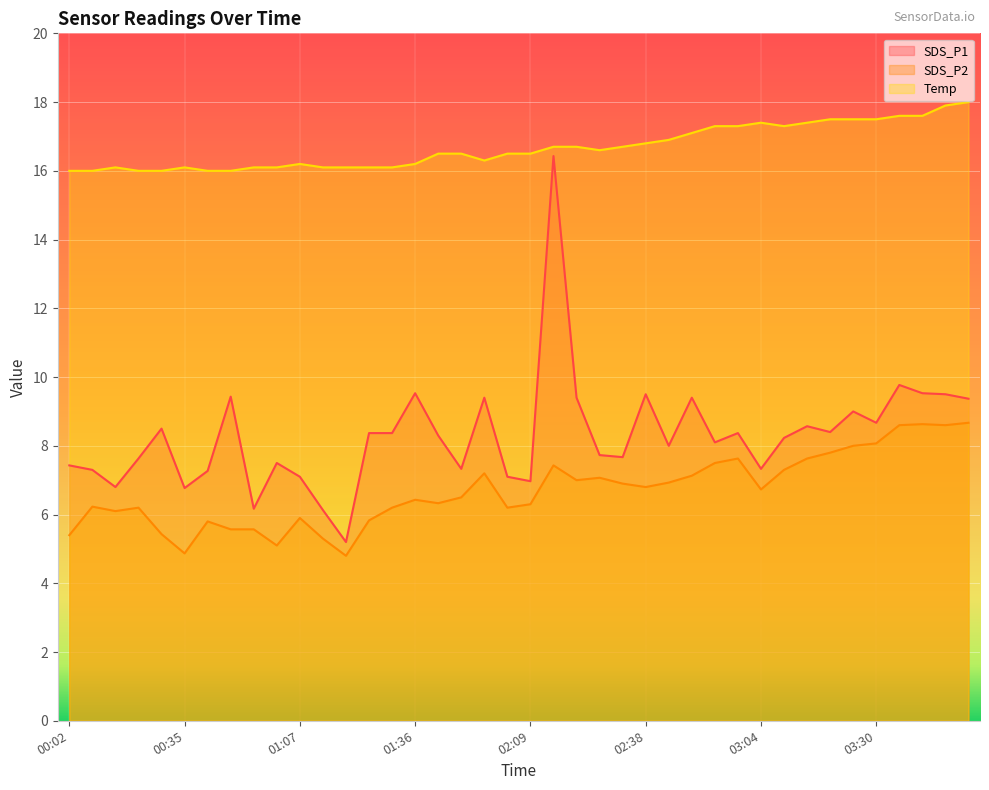

Reading left to right, transcribe all the data shown in this chart.

SDS_P1: 7.4	7.3	6.8	7.6	8.5	6.8	7.3	9.4	6.2	7.5	7.1	6.1	5.2	8.4	8.4	9.5	8.3	7.3	9.4	7.1	7.0	16.4	9.4	7.7	7.7	9.5	8.0	9.4	8.1	8.4	7.3	8.2	8.6	8.4	9.0	8.7	9.8	9.5	9.5	9.4
SDS_P2: 5.4	6.2	6.1	6.2	5.4	4.9	5.8	5.6	5.6	5.1	5.9	5.3	4.8	5.8	6.2	6.4	6.3	6.5	7.2	6.2	6.3	7.4	7.0	7.1	6.9	6.8	6.9	7.1	7.5	7.6	6.7	7.3	7.6	7.8	8.0	8.1	8.6	8.6	8.6	8.7
Temp: 16.0	16.0	16.1	16.0	16.0	16.1	16.0	16.0	16.1	16.1	16.2	16.1	16.1	16.1	16.1	16.2	16.5	16.5	16.3	16.5	16.5	16.7	16.7	16.6	16.7	16.8	16.9	17.1	17.3	17.3	17.4	17.3	17.4	17.5	17.5	17.5	17.6	17.6	17.9	18.0